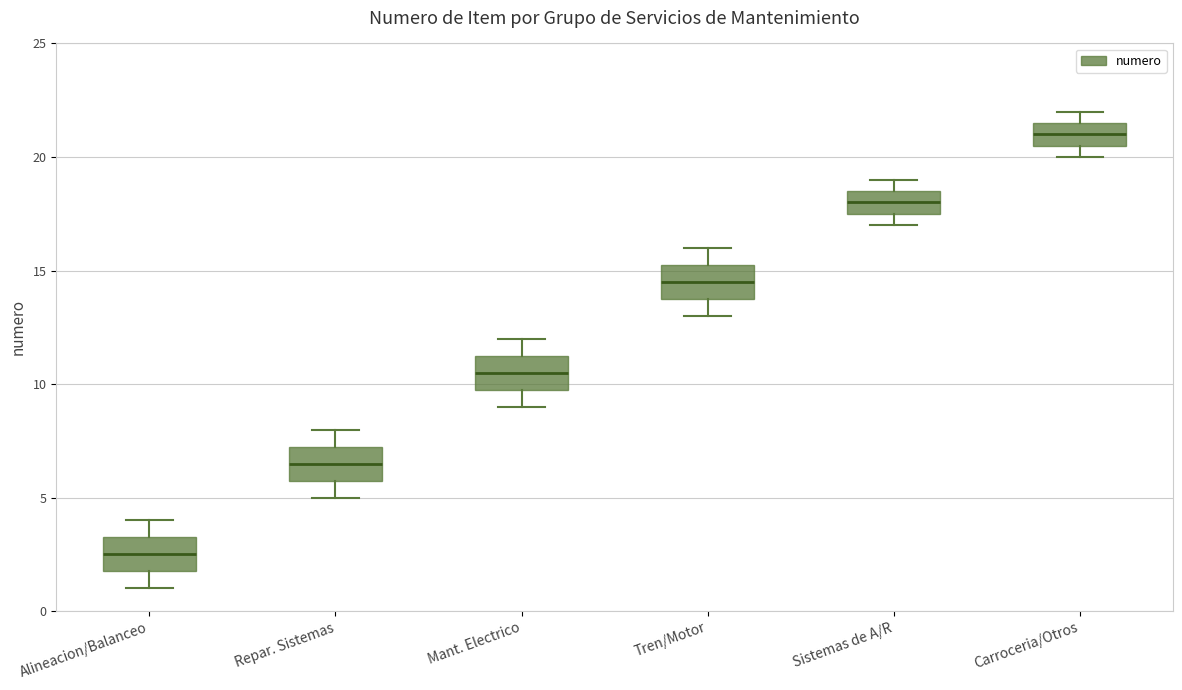

Reading left to right, read every box against the y-axis: the position of its median line, the range the box covers, and the ends of its whiskers. The values are not printed on the chart, so give them approximately, as read against the axis.

Alineacion/Balanceo: median 2.5, box 2.0 to 3.5, whiskers 1.0 to 4.0
Repar. Sistemas: median 6.5, box 6.0 to 7.5, whiskers 5.0 to 8.0
Mant. Electrico: median 10.5, box 10.0 to 11.5, whiskers 9.0 to 12.0
Tren/Motor: median 14.5, box 14.0 to 15.5, whiskers 13.0 to 16.0
Sistemas de A/R: median 18.0, box 17.5 to 18.5, whiskers 17.0 to 19.0
Carroceria/Otros: median 21.0, box 20.5 to 21.5, whiskers 20.0 to 22.0